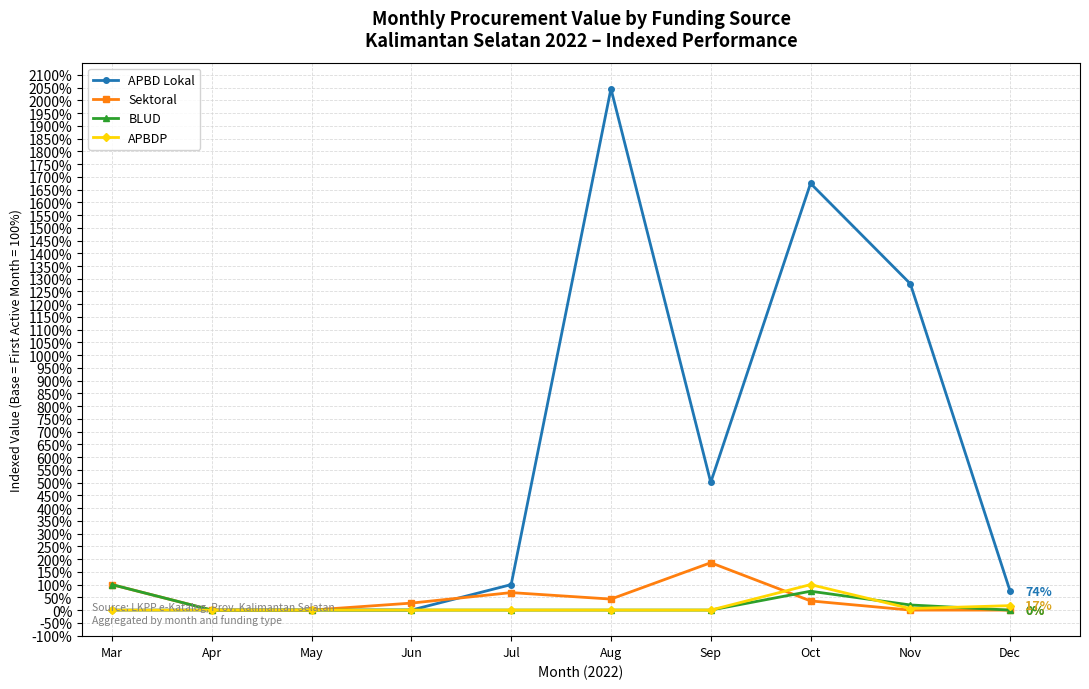

True or false: APBDP and Sektoral intersect in this chart.

True